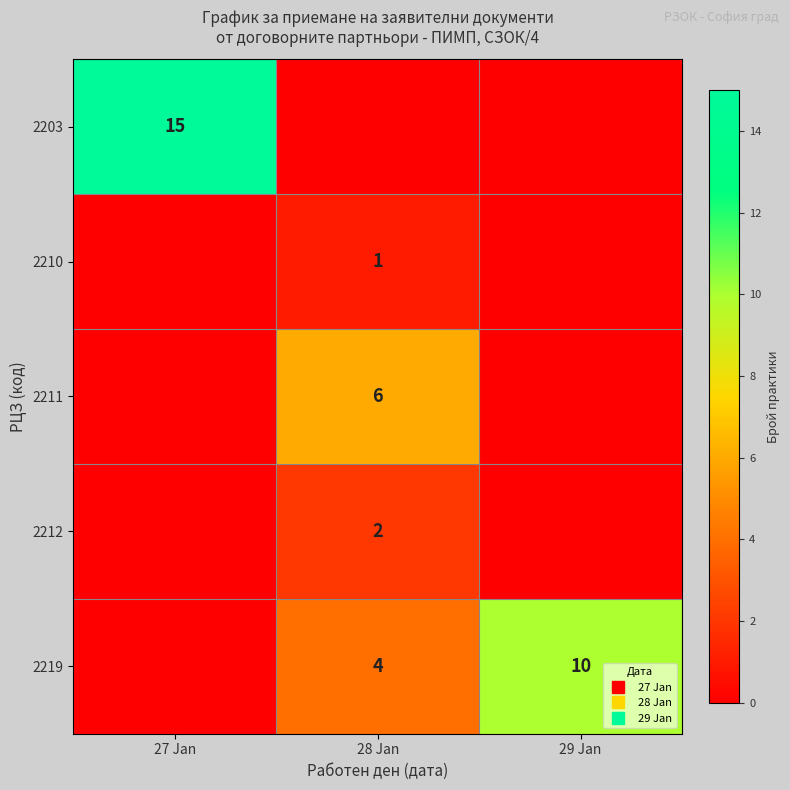

What is the spread (max minus min) of values at 29 Jan?

10